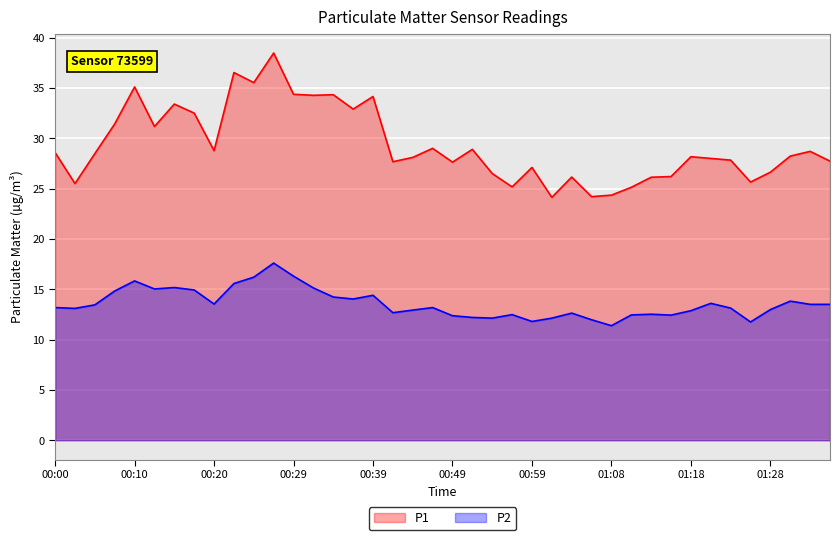

Count the number of data series in this chart.

2